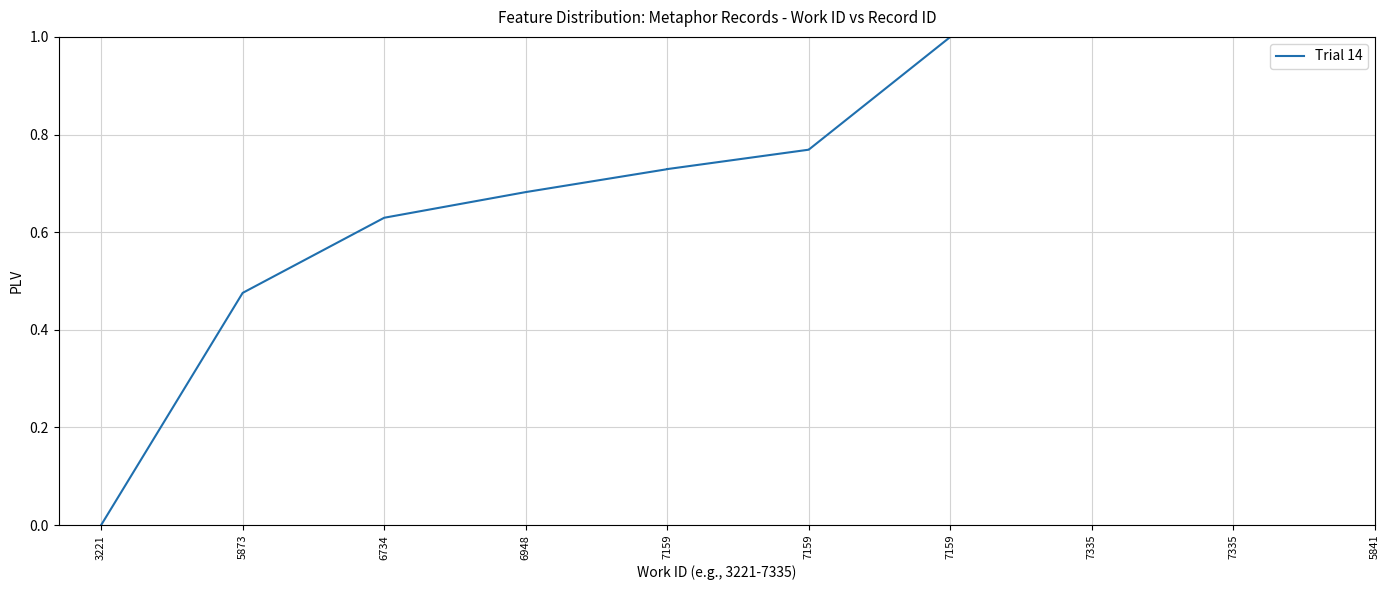

At which label is the value closest to 0?

3221